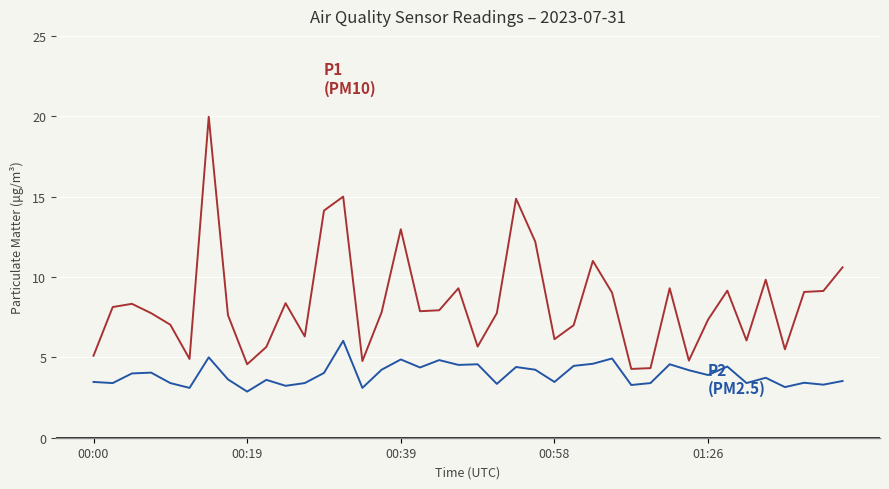

What is the minimum value shown in the chart?

2.9